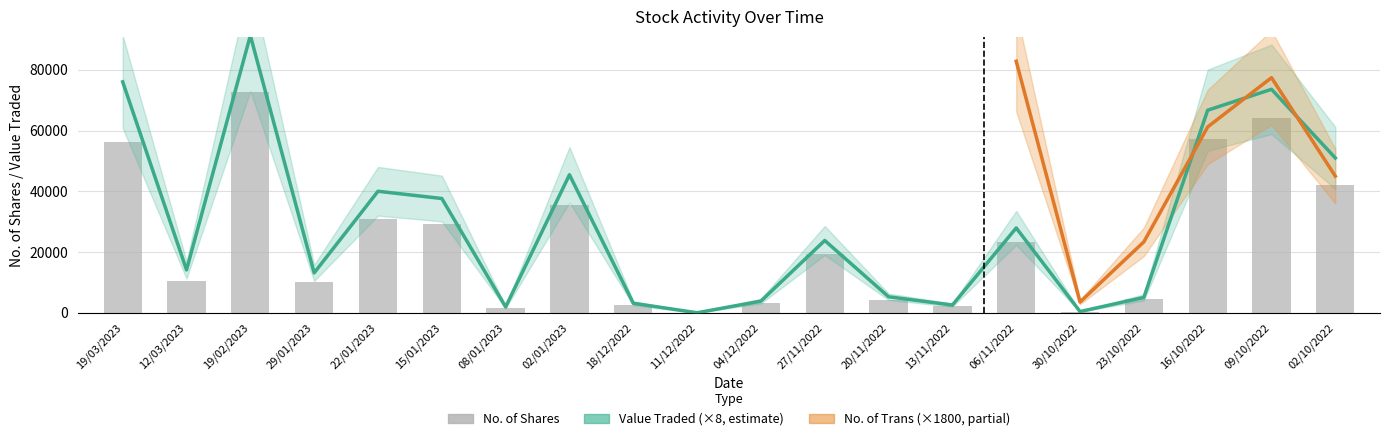

Which has a higher value, 12/03/2023 or 18/12/2022?

12/03/2023